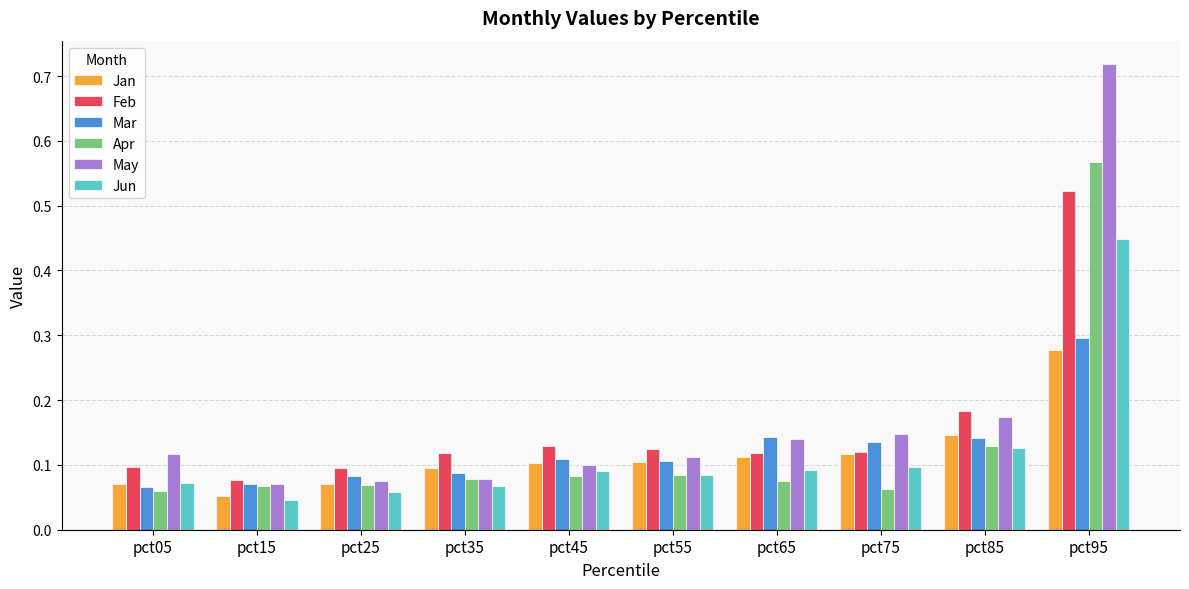

Which series has the largest range (max minus min)?

May